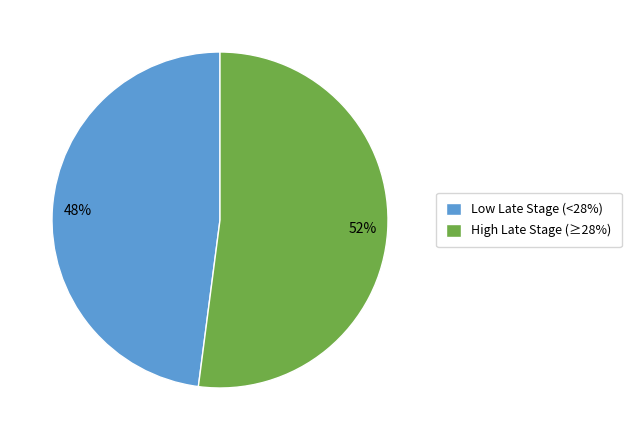

Does any single category account for the majority?

Yes